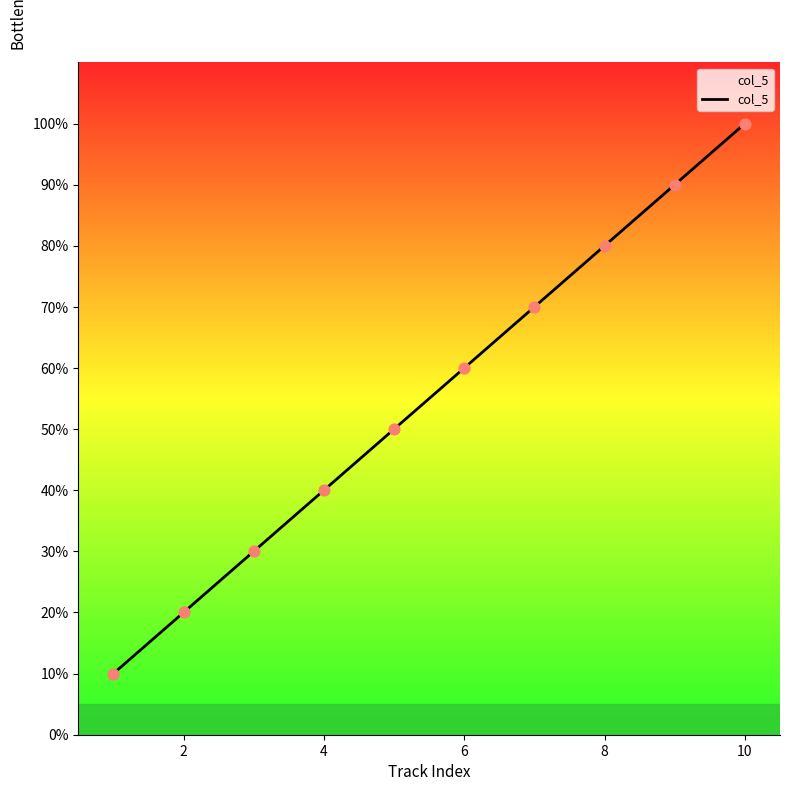

What is the difference between the maximum and minimum values?

90